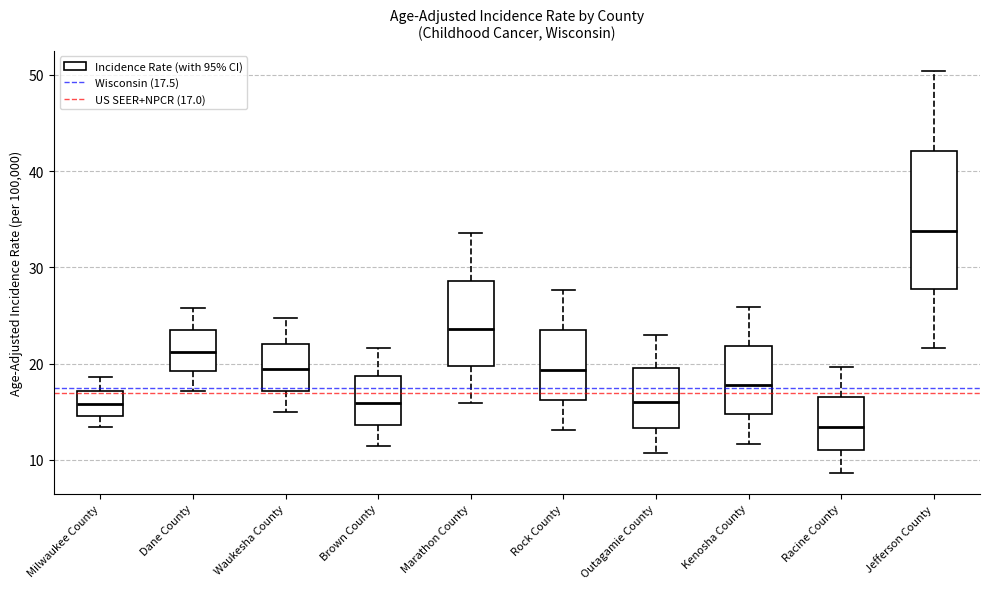

Which box is the tallest, from its lower edge to its upper edge?

Jefferson County